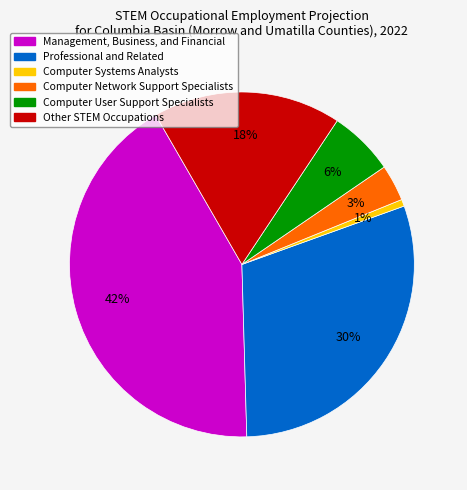

Which category has the biggest portion of the pie?

Management, Business, and Financial